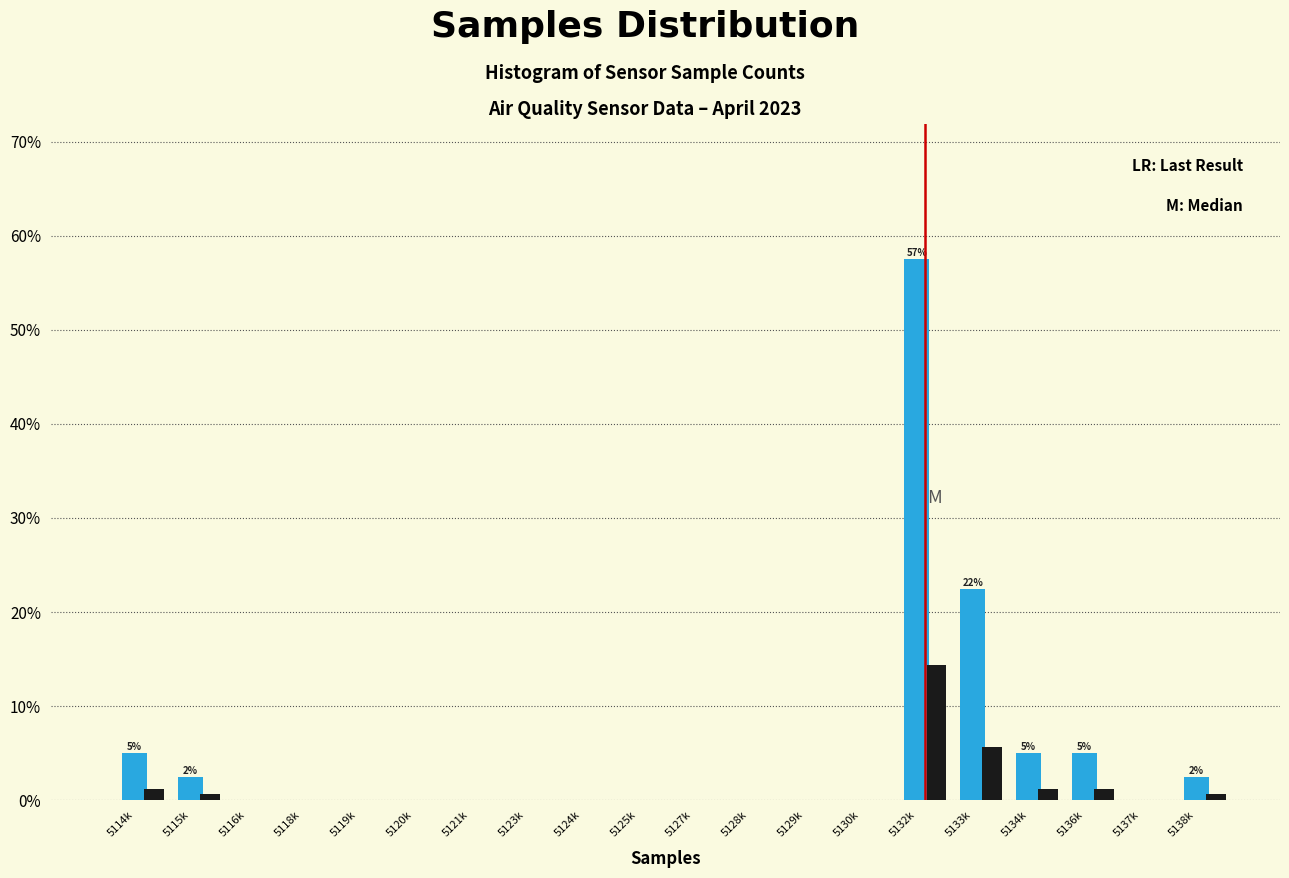

Are the bars grouped side by side (vs. stacked)?

Yes